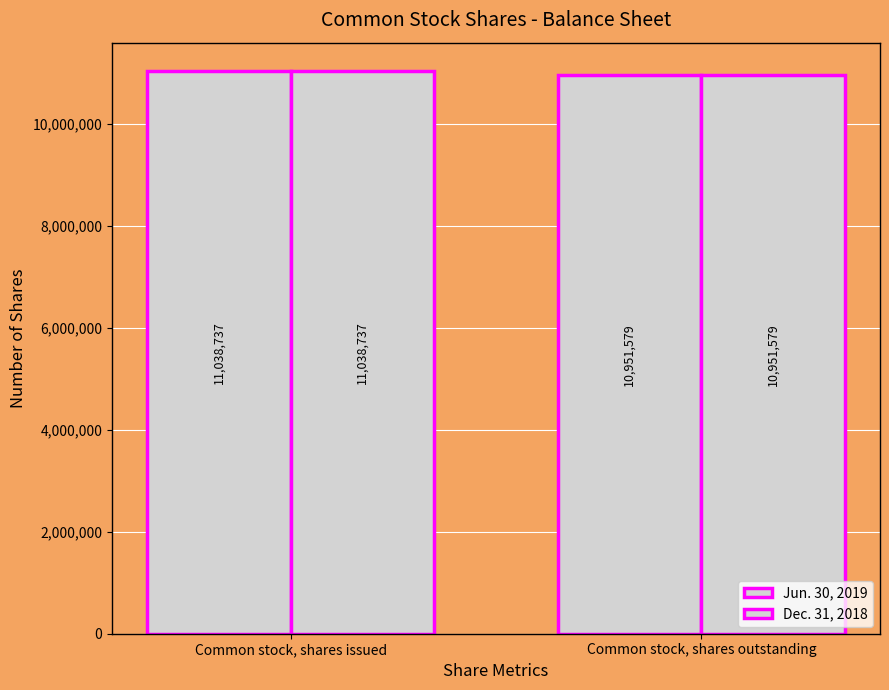

What is the label of the 1st bar from the right?

Common stock, shares outstanding